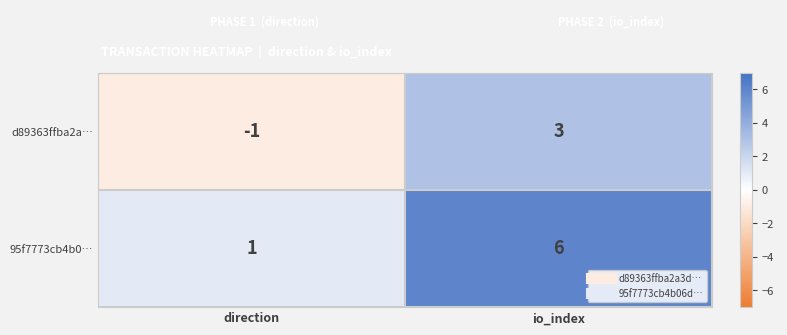

At direction, list the series in order from smallest to largest.

d89363ffba2a…, 95f7773cb4b0…